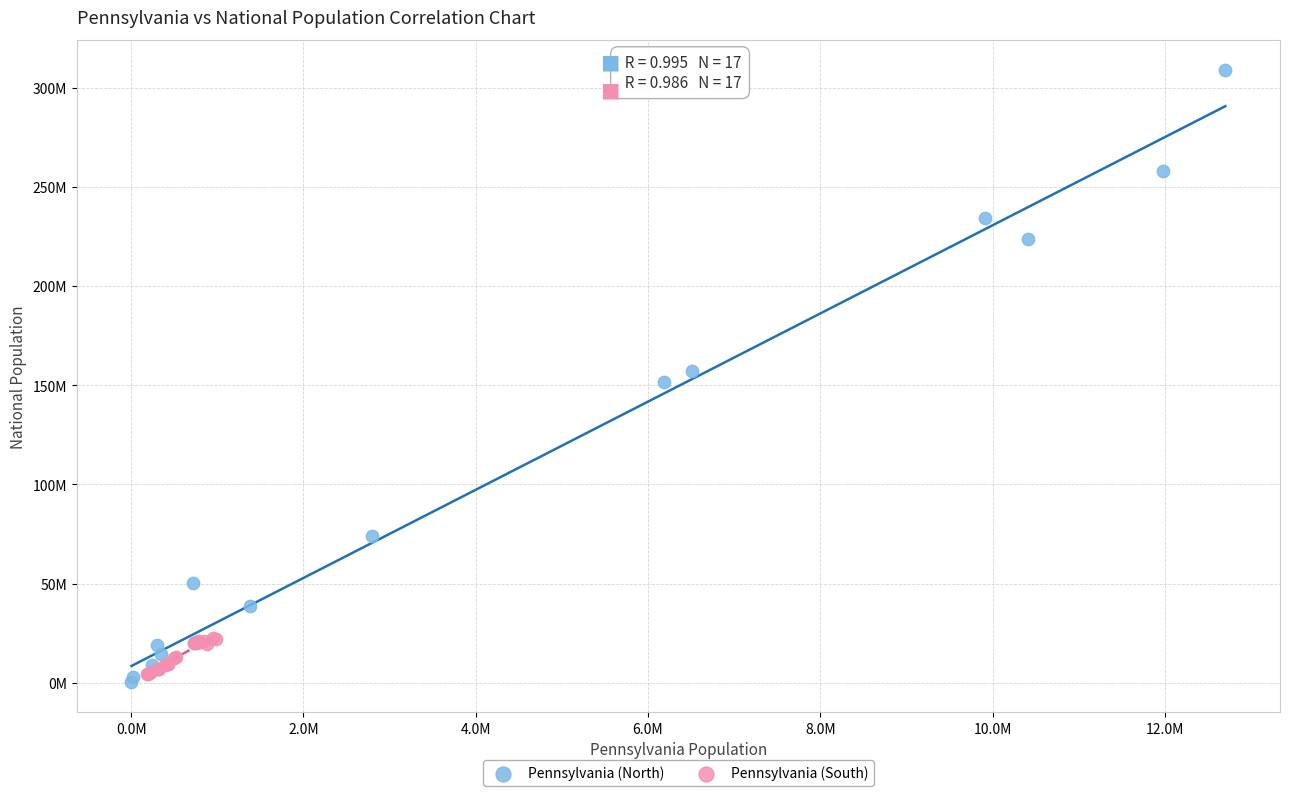

Which series contains the highest Y value?

Pennsylvania (North)